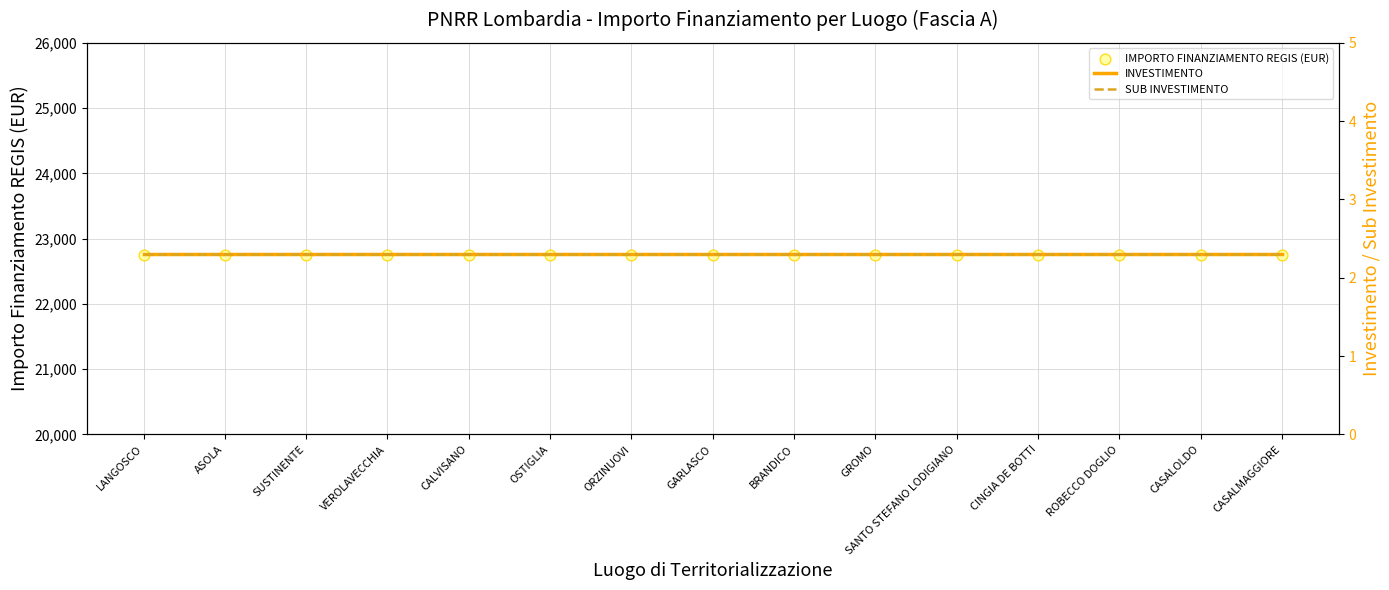

At how many categories does at least one series exceed 17867?

15